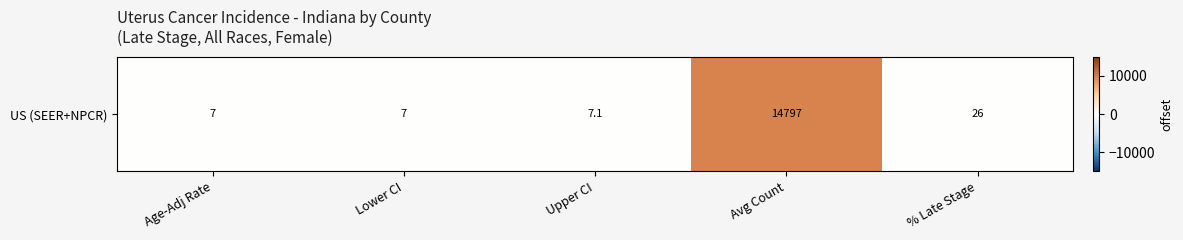

Rank the categories by value from highest to lowest.

Avg Count, % Late Stage, Upper CI, Age-Adj Rate, Lower CI